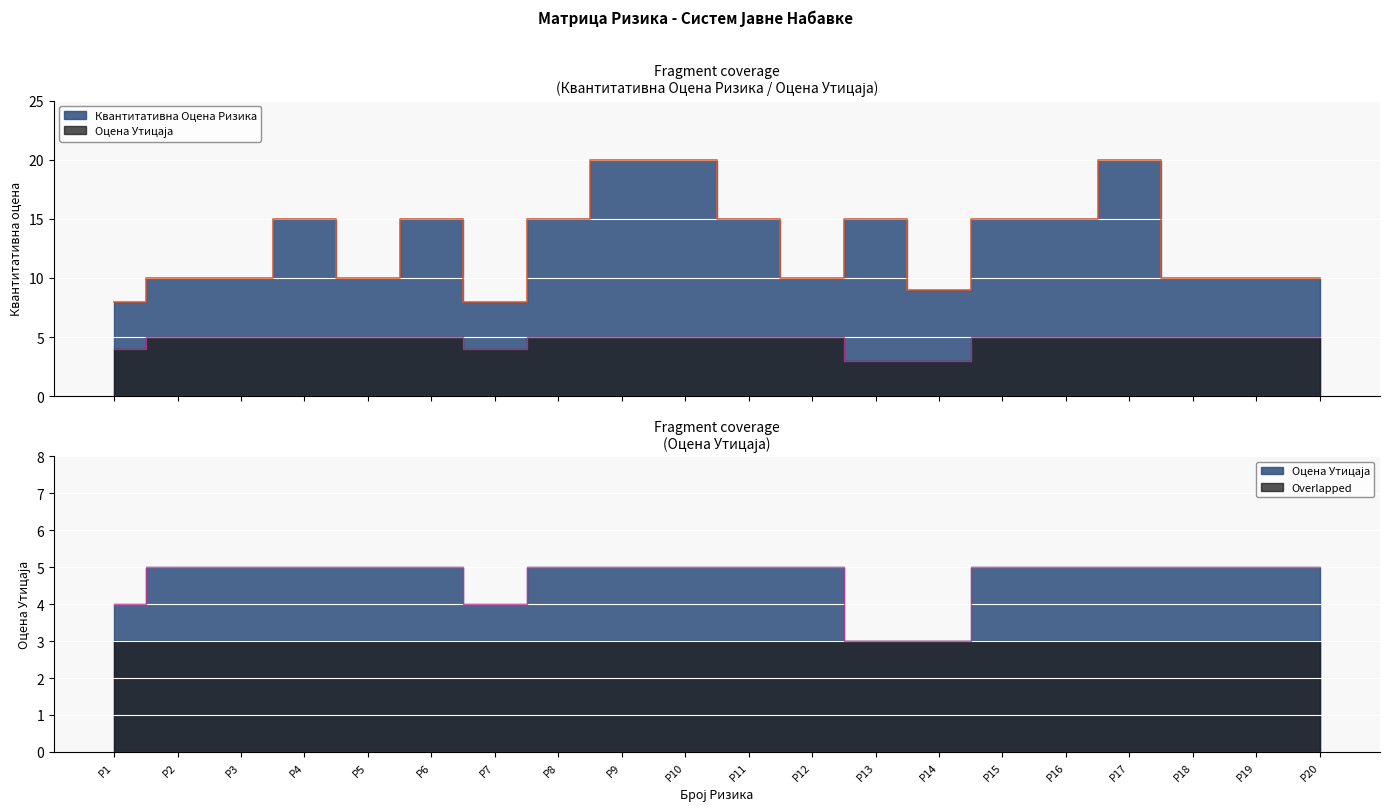

What is the value of the Оцена Утицаја point at the 11th from the left?

5